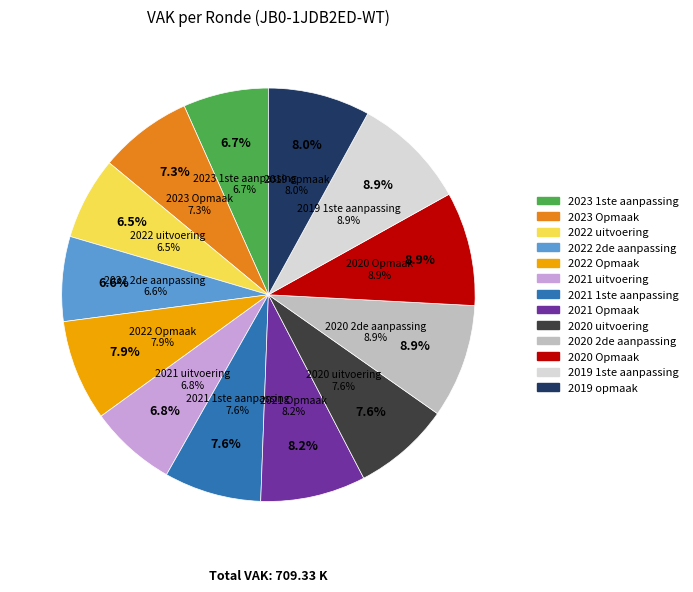

To the nearest percent, what is the difference between the largest and smallest slice percentages?

2%